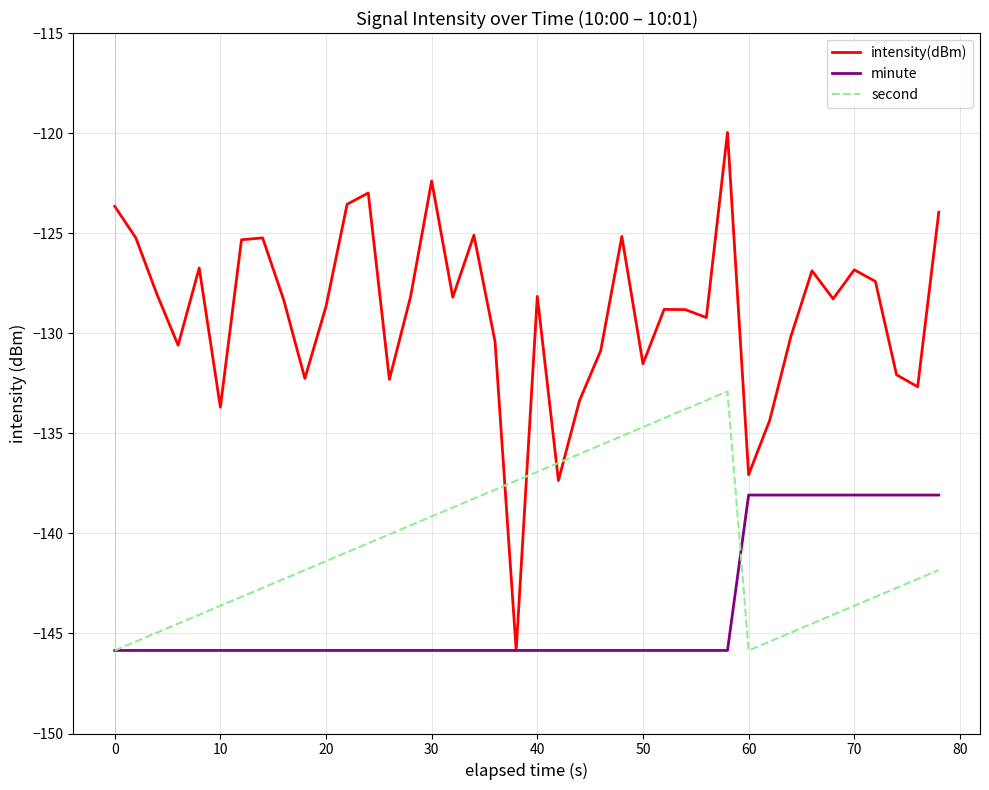

Count the number of data series in this chart.

3